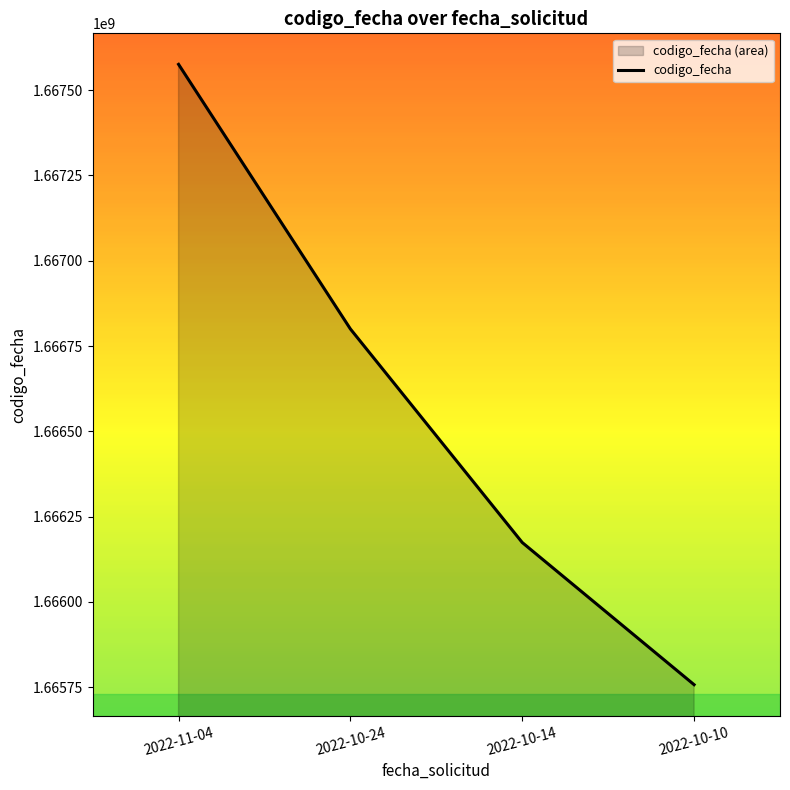

What is the change in value from 2022-11-04 to 2022-10-10?

-1817900